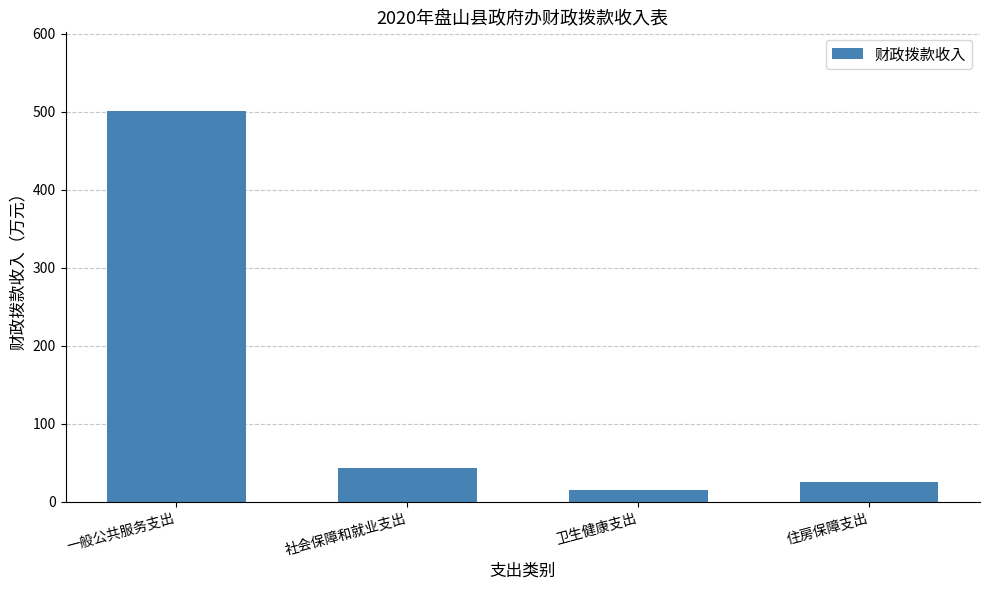

What position from the left is 社会保障和就业支出?

2